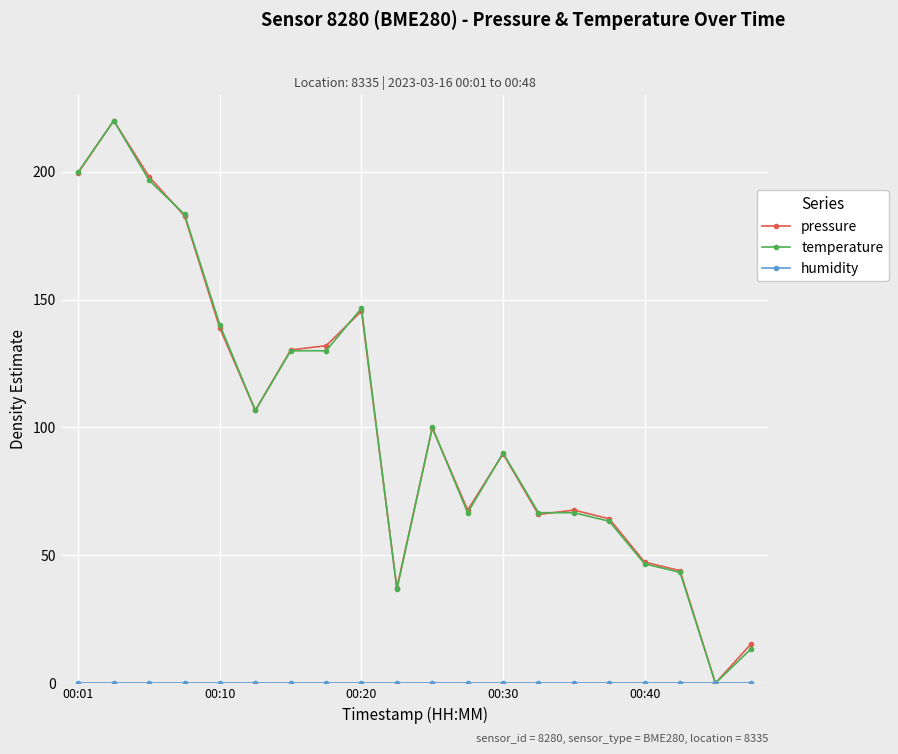

True or false: pressure has more than 2 points higher than both neighbors.

True